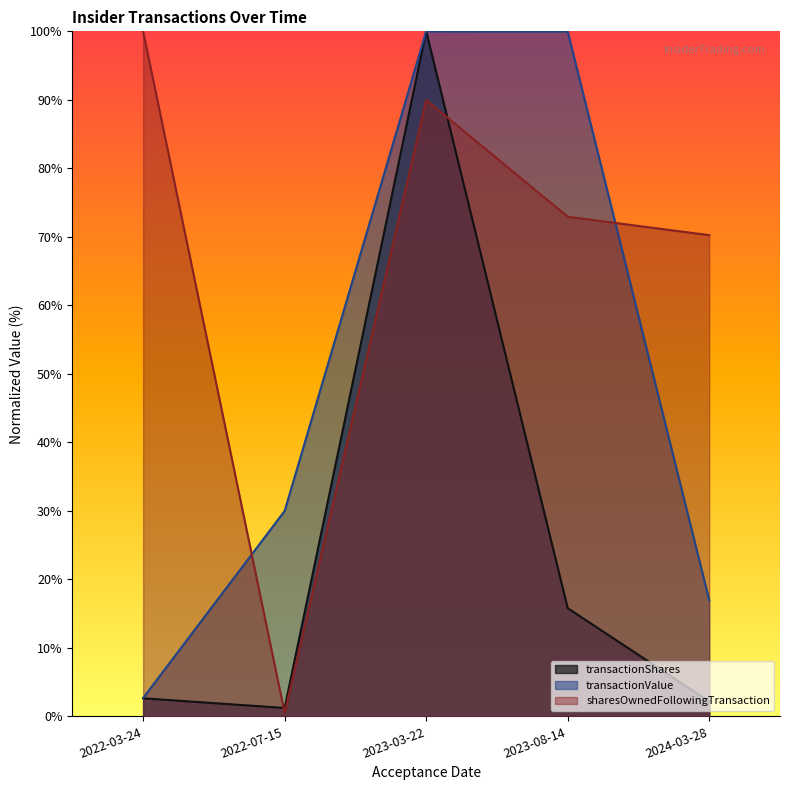

Which series has the largest range (max minus min)?

sharesOwnedFollowingTransaction